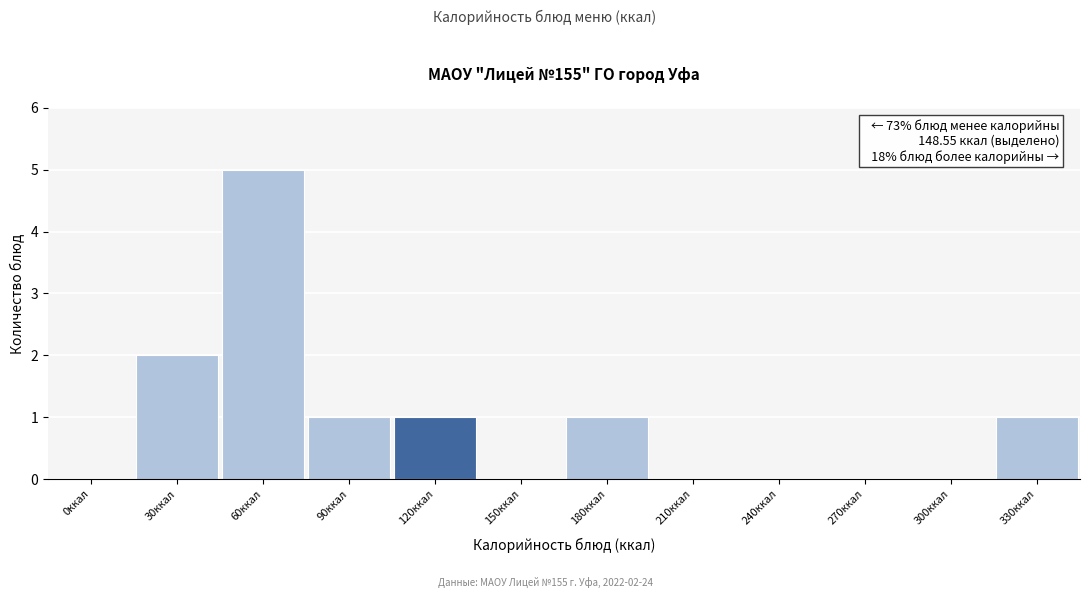

Reading left to right, what are all the values shown in this chart?

0ккал=0	30ккал=2	60ккал=5	90ккал=1	120ккал=1	150ккал=0	180ккал=1	210ккал=0	240ккал=0	270ккал=0	300ккал=0	330ккал=1